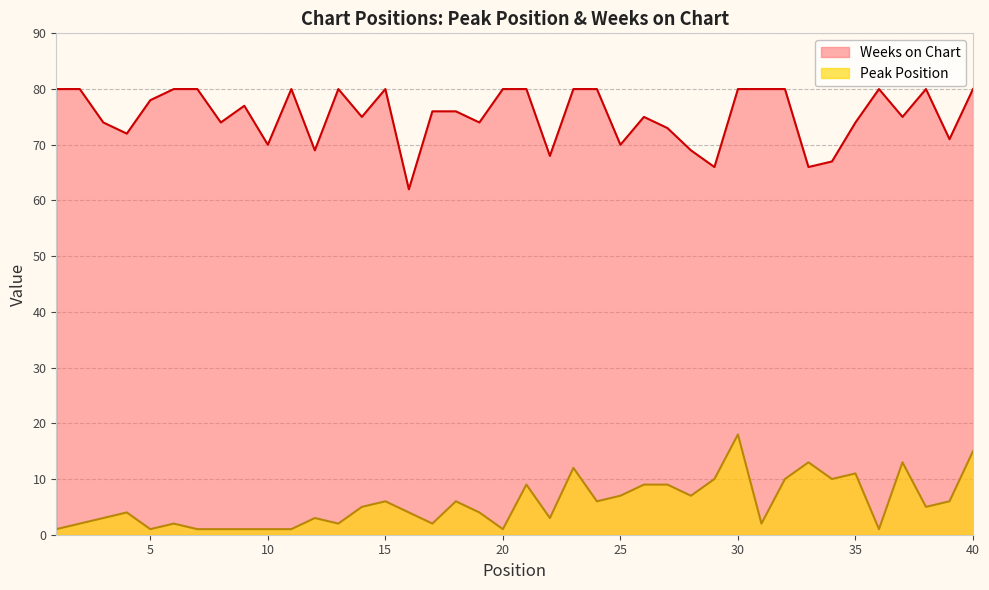

True or false: Peak Position and Weeks on Chart intersect in this chart.

False